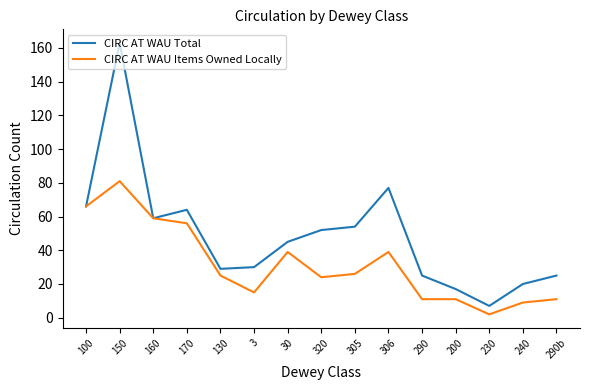

How many categories are shown in the chart?

15